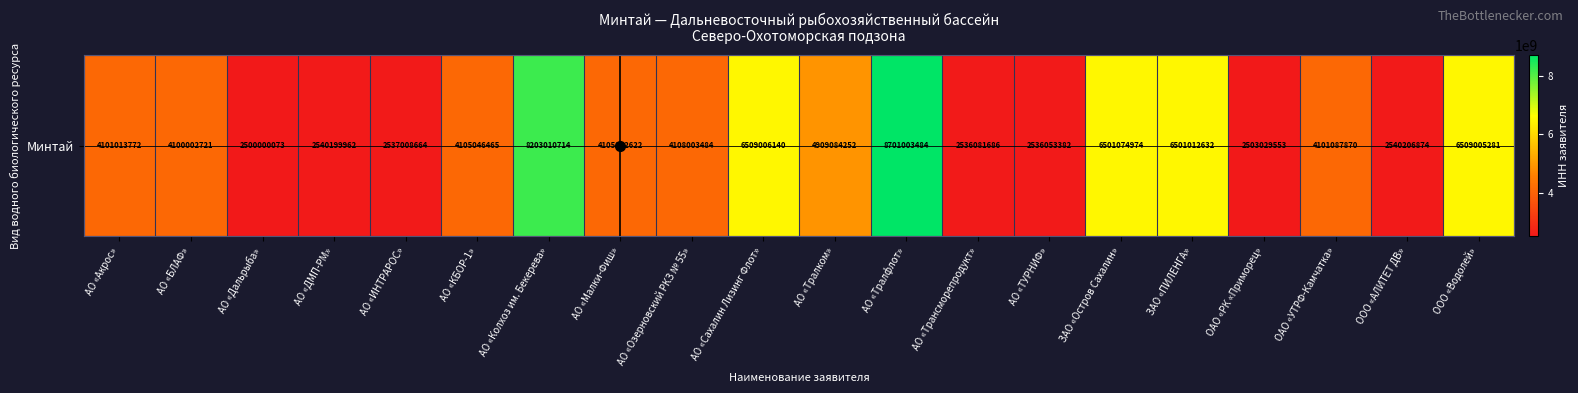

What is the ratio of the value at АО «Сахалин Лизинг Флот» to the value at АО «Озерновский РКЗ № 55»?

1.6